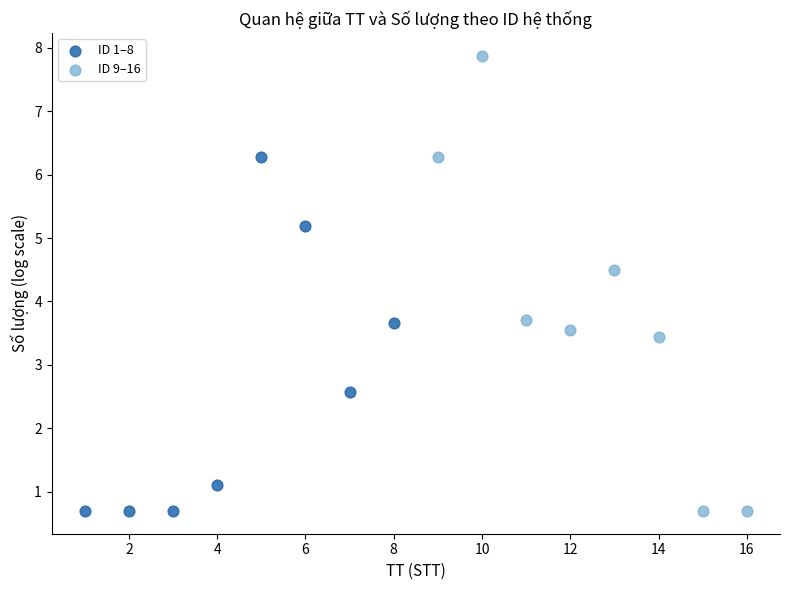

Which series has the widest spread of Y values?

ID 9–16